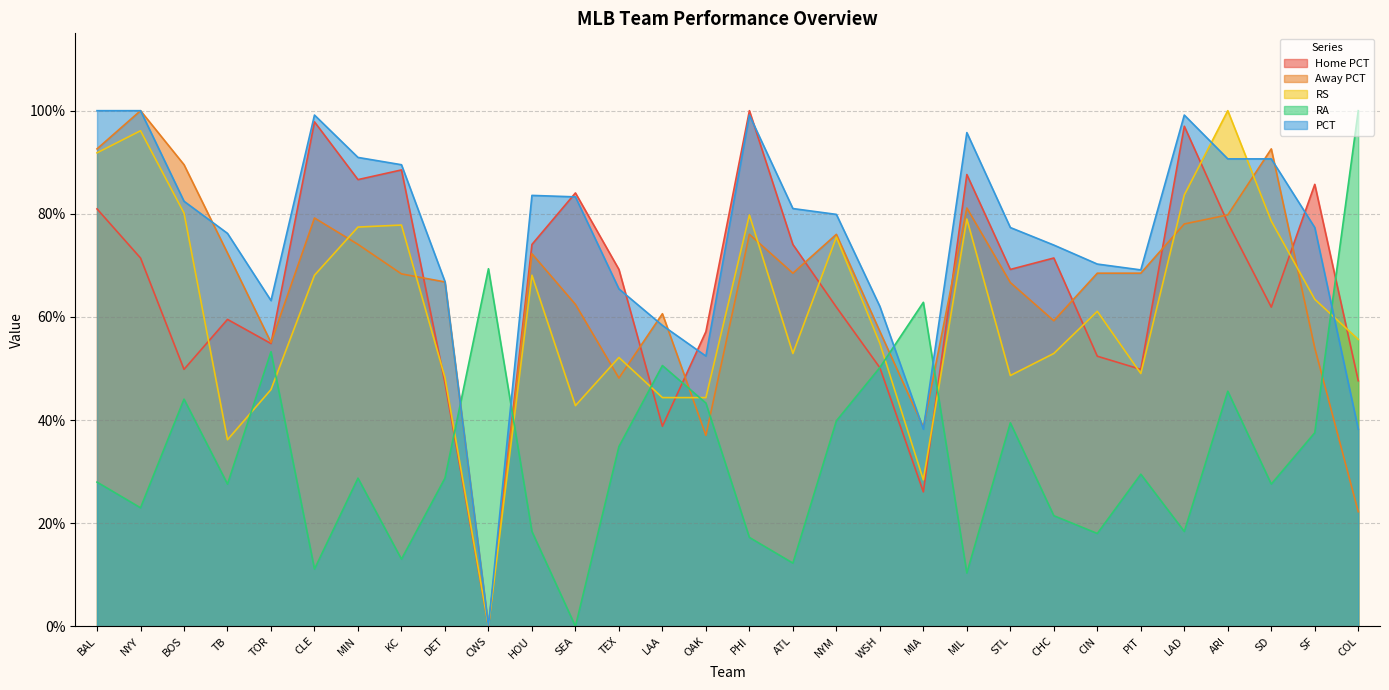

How many data points in Home PCT are above 0?

29